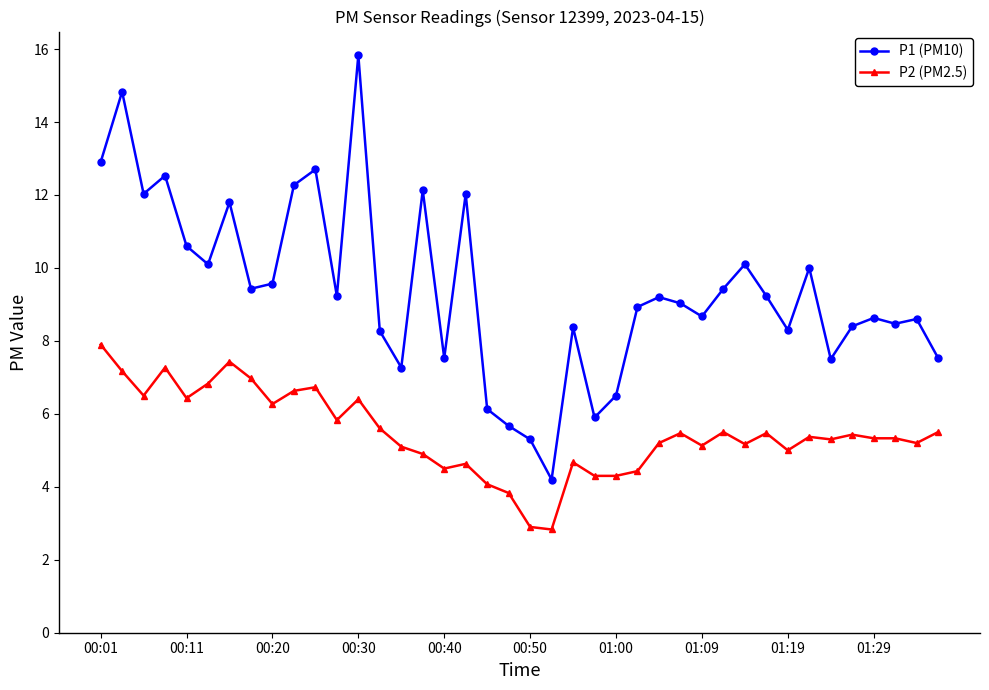

Rank the series by their average value, from highest to lowest.

P1 (PM10), P2 (PM2.5)